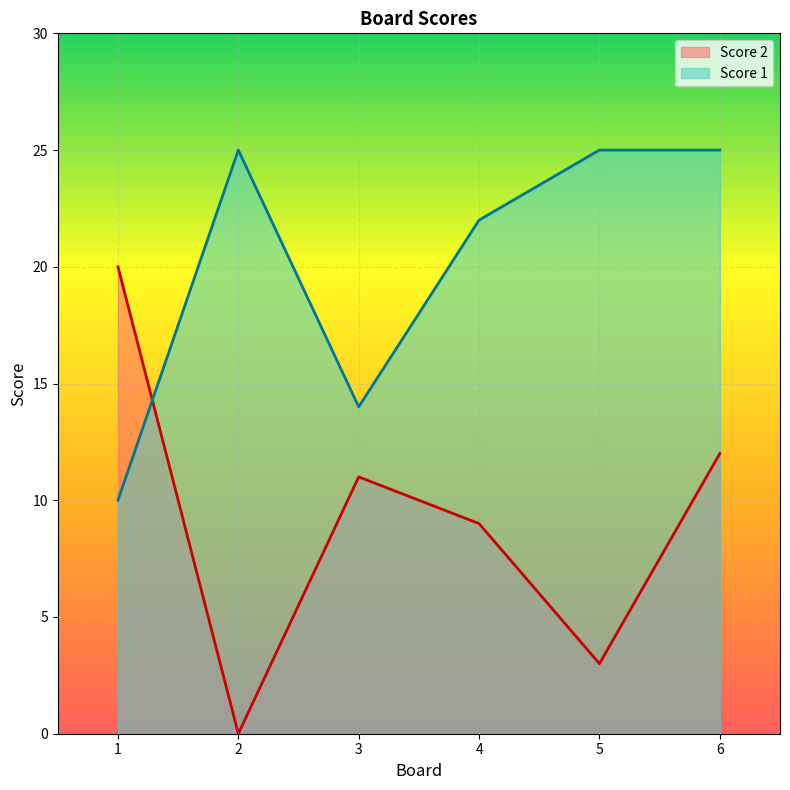

How many lines are shown in the chart?

2